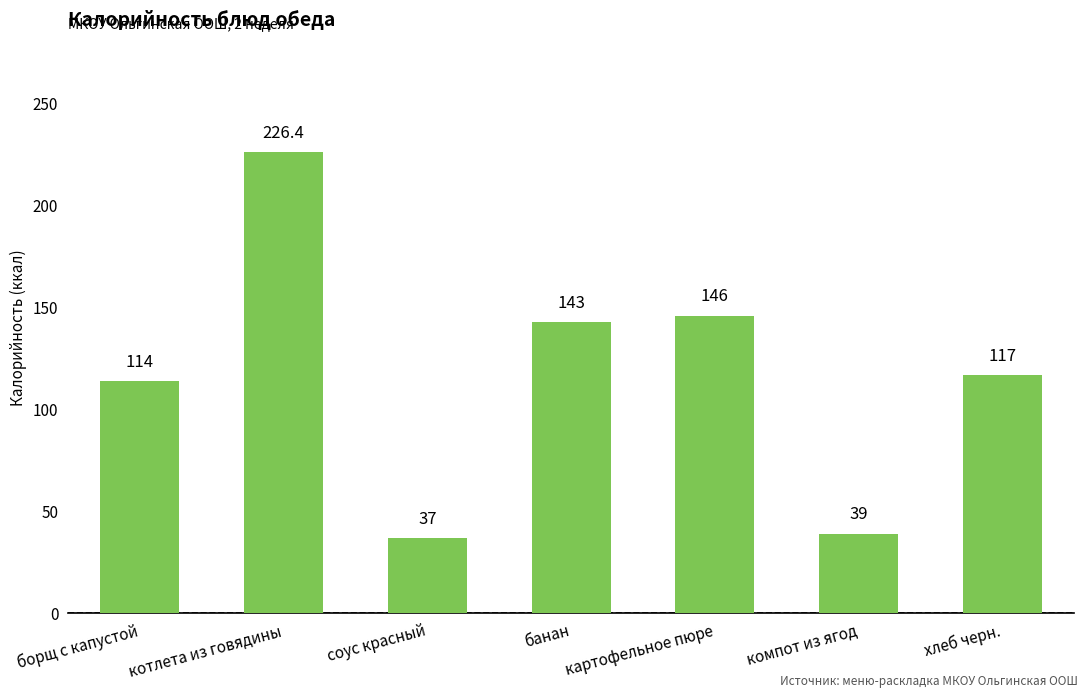

The value at борщ с капустой is 114.0. True or false?

True